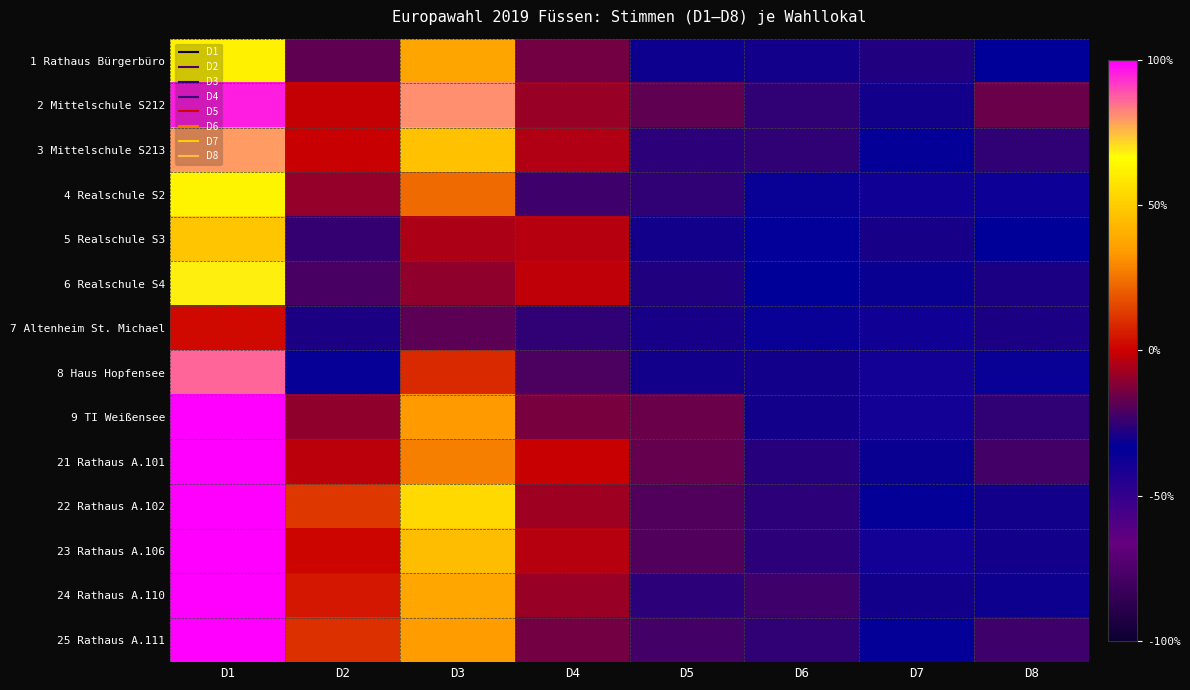

At D7, list the series in order from smallest to largest.

8 Haus Hopfensee, 9 TI Weißensee, 23 Rathaus A.106, 4 Realschule S2, 7 Altenheim St. Michael, 3 Mittelschule S213, 22 Rathaus A.102, 25 Rathaus A.111, 6 Realschule S4, 21 Rathaus A.101, 2 Mittelschule S212, 24 Rathaus A.110, 5 Realschule S3, 1 Rathaus Bürgerbüro